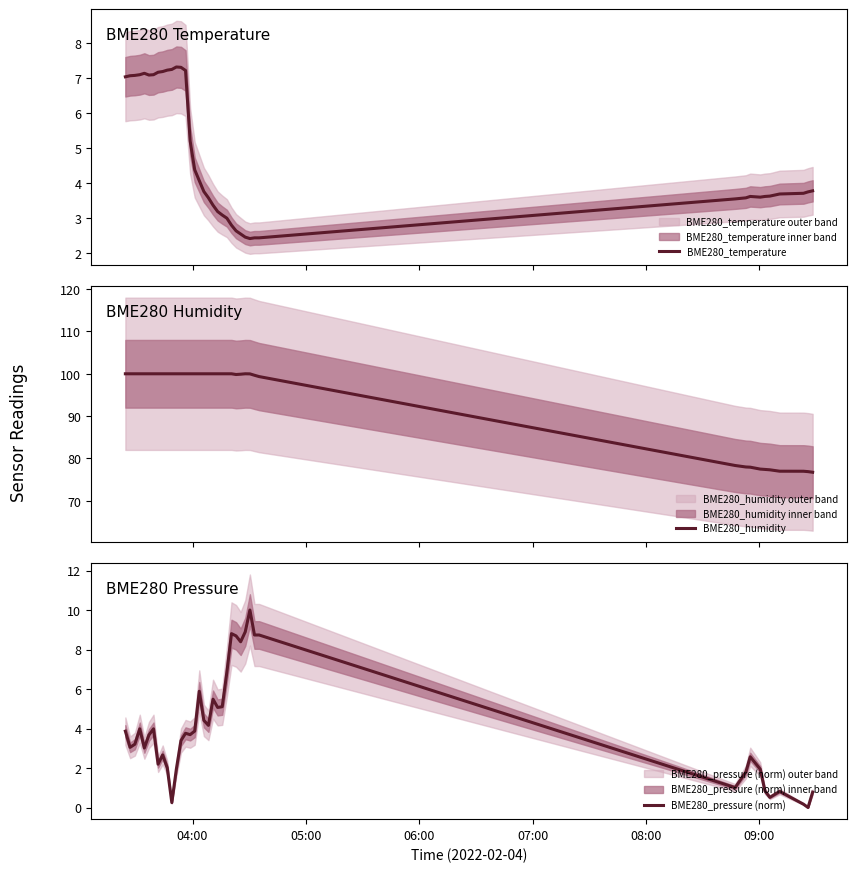

What is the lowest value of the BME280_temperature series?

2.4